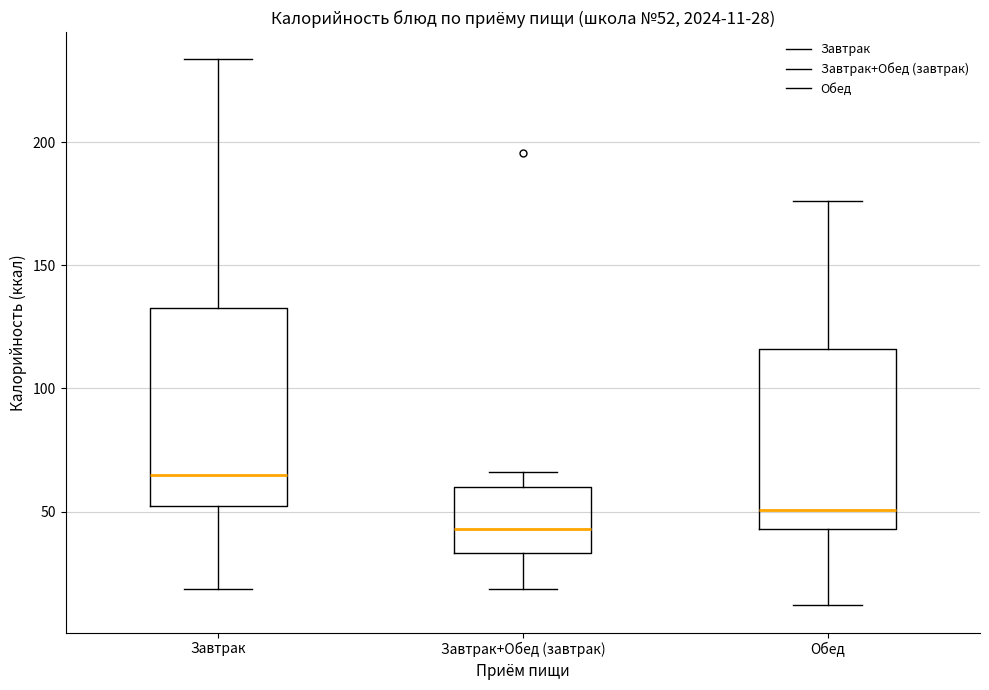

Comparing the boxes themselves (not the whiskers), which one is the tallest?

Завтрак